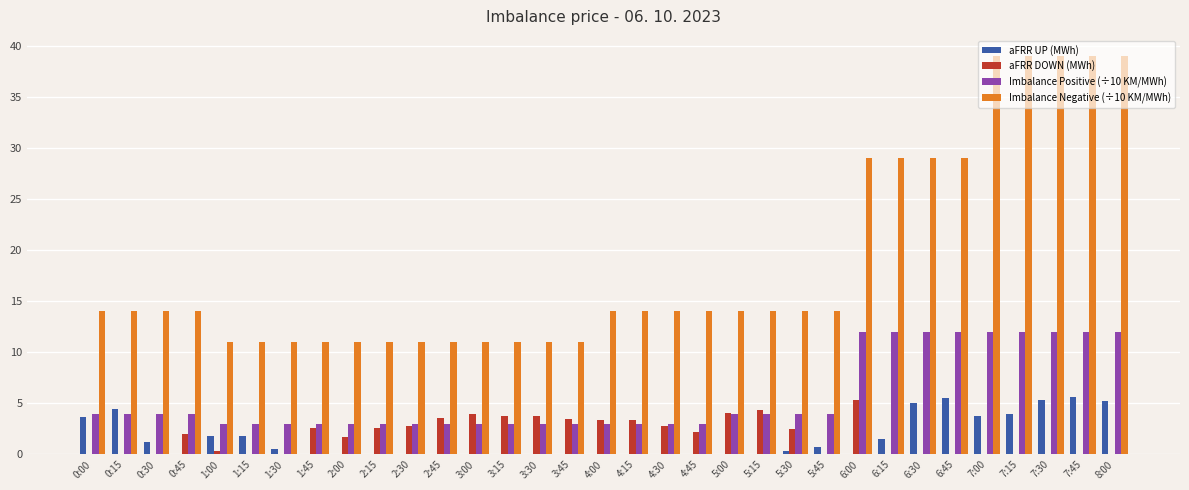

What is the sum of the aFRR DOWN (MWh) values at 3:30 and 0:30?

3.7